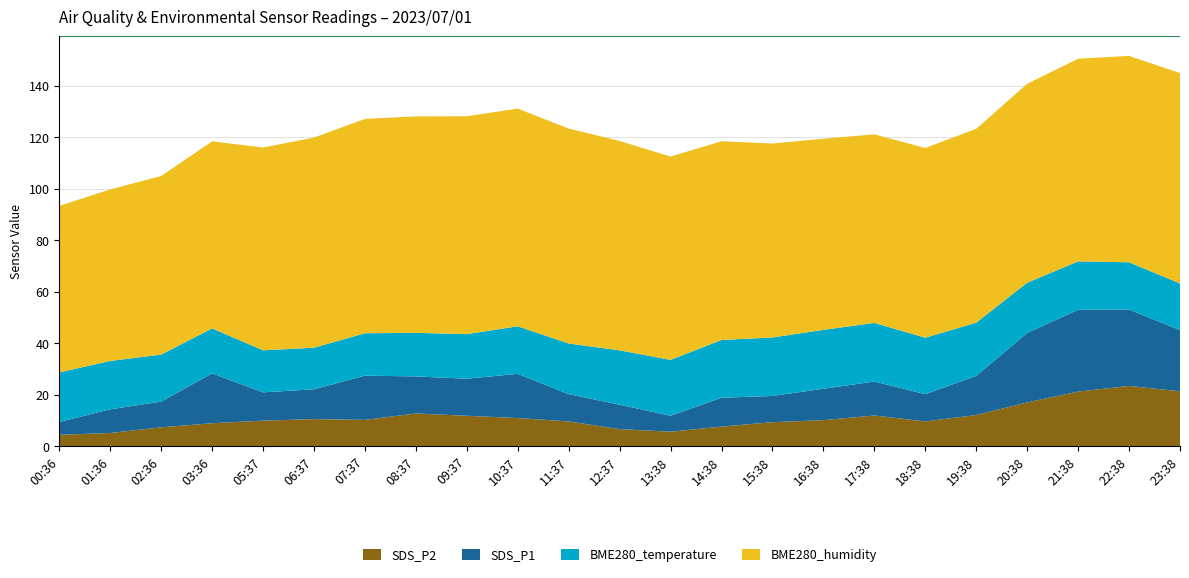

Reading left to right, transcribe all the data shown in this chart.

SDS_P2: 4.4	5.1	7.3	8.9	9.9	10.5	10.2	12.7	11.8	10.9	9.6	6.6	5.6	7.6	9.3	10.1	11.9	9.6	12.1	17.0	21.2	23.4	21.3
SDS_P1: 5.0	9.2	10.0	19.4	11.0	11.6	17.2	14.4	14.4	17.2	10.6	9.5	6.2	11.2	10.2	12.2	13.2	10.6	15.2	27.0	31.8	29.7	23.8
BME280_temperature: 19.2	18.8	18.3	17.5	16.3	16.1	16.5	16.9	17.3	18.5	19.7	21.1	21.7	22.5	22.7	22.9	22.8	21.9	20.7	19.5	18.8	18.4	18.1
BME280_humidity: 64.8	66.7	69.4	72.7	78.8	81.7	83.3	84.2	84.7	84.6	83.6	81.4	79.0	77.2	75.4	74.3	73.3	73.8	75.4	77.3	78.8	80.2	81.8